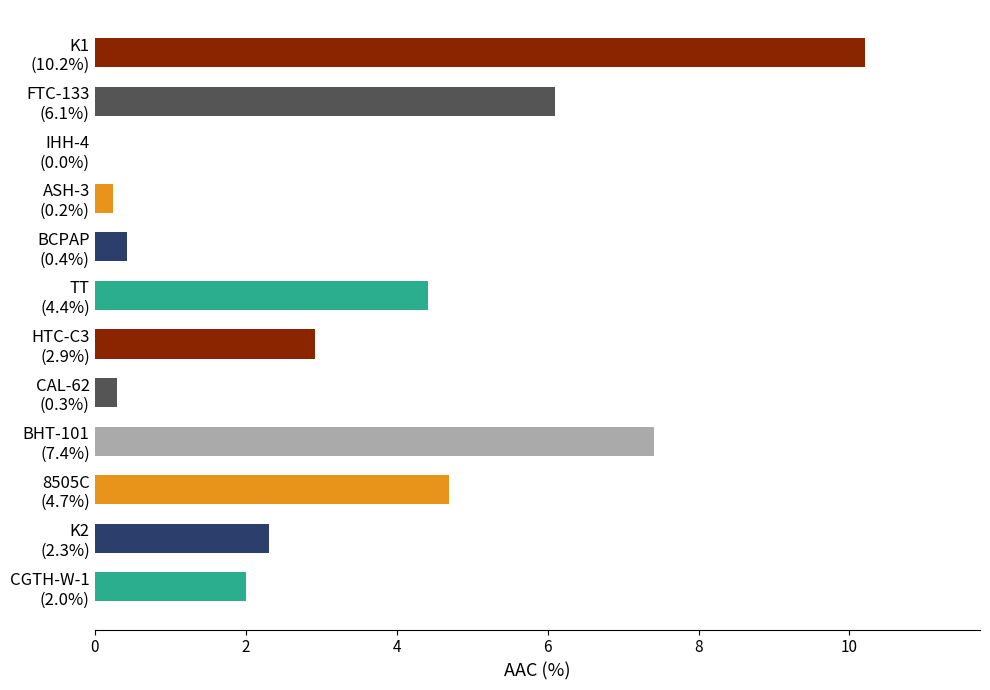

What is the greatest value displayed?

10.2